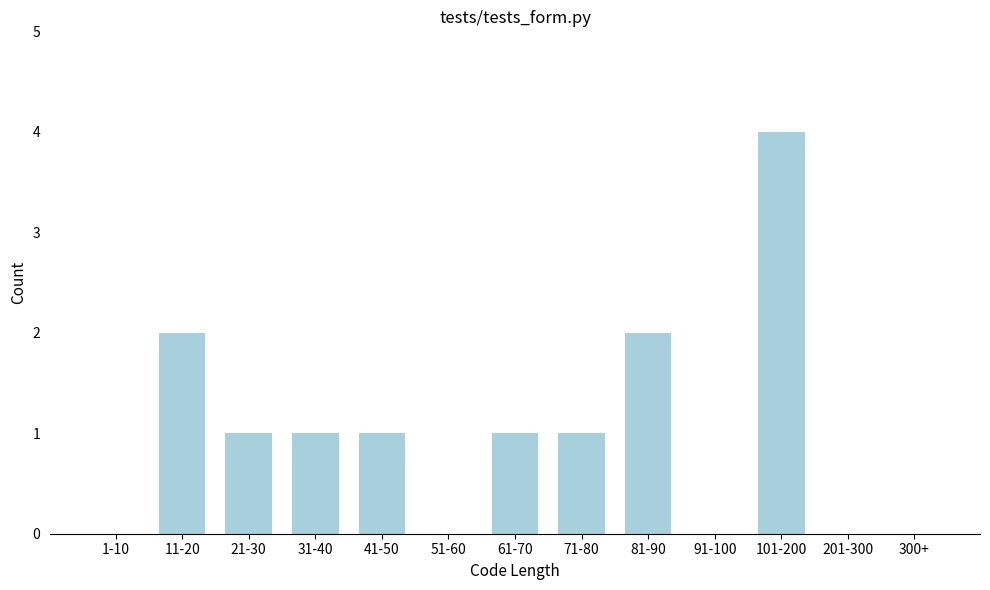

Reading left to right, list all the values displayed in this chart.

1-10=0	11-20=2	21-30=1	31-40=1	41-50=1	51-60=0	61-70=1	71-80=1	81-90=2	91-100=0	101-200=4	201-300=0	300+=0